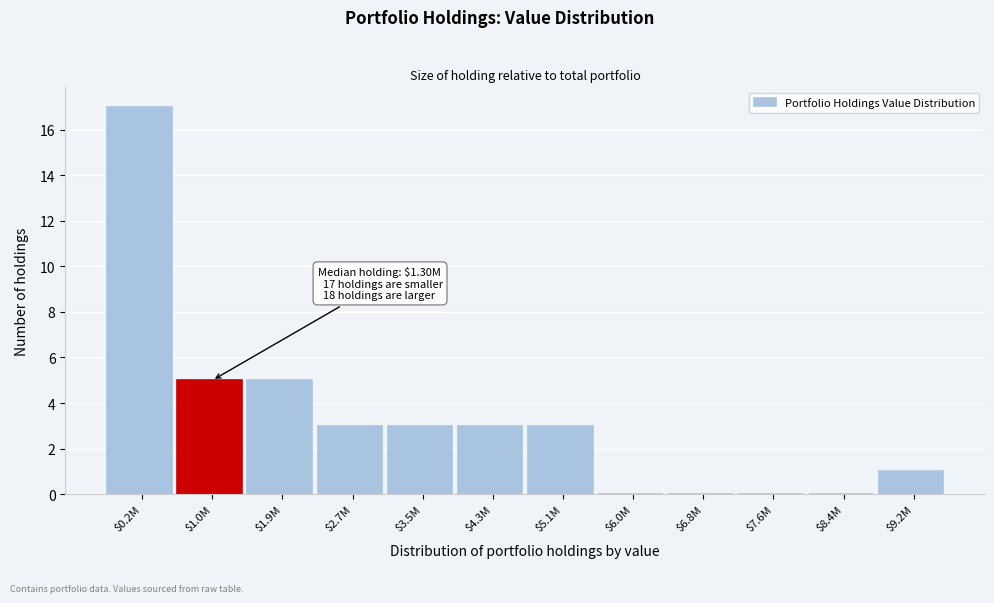

What is the maximum value shown in the chart?

17